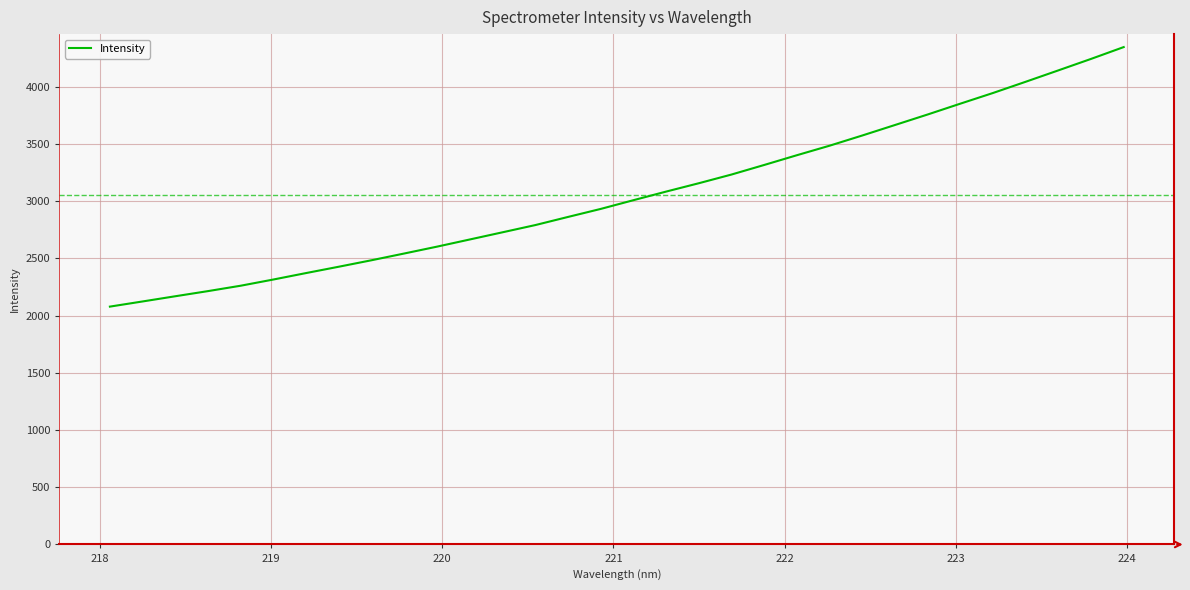

What is the difference between the maximum and minimum values?

2268.6